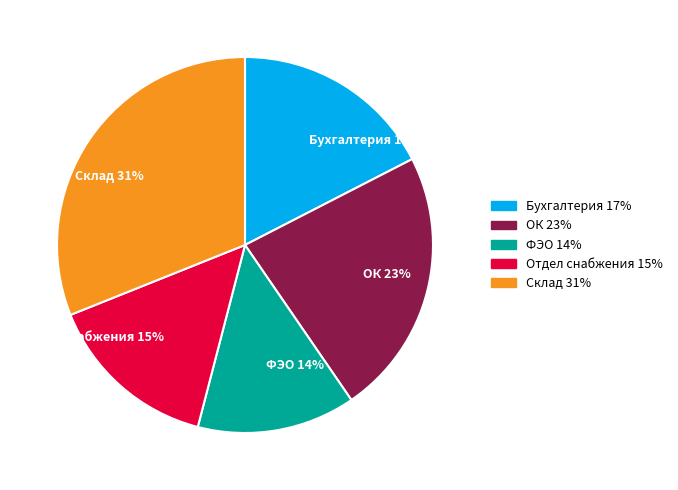

Is there any slice that represents more than half of the pie?

No